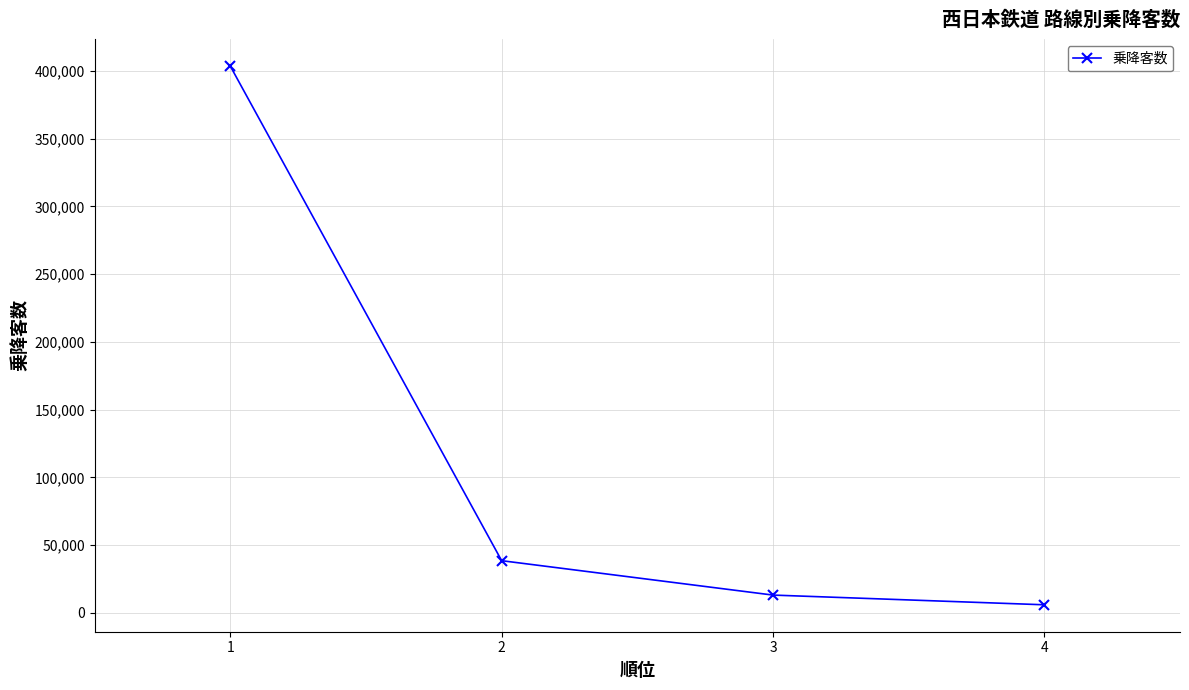

What is the ratio of the value at 1 to the value at 4?

68.3